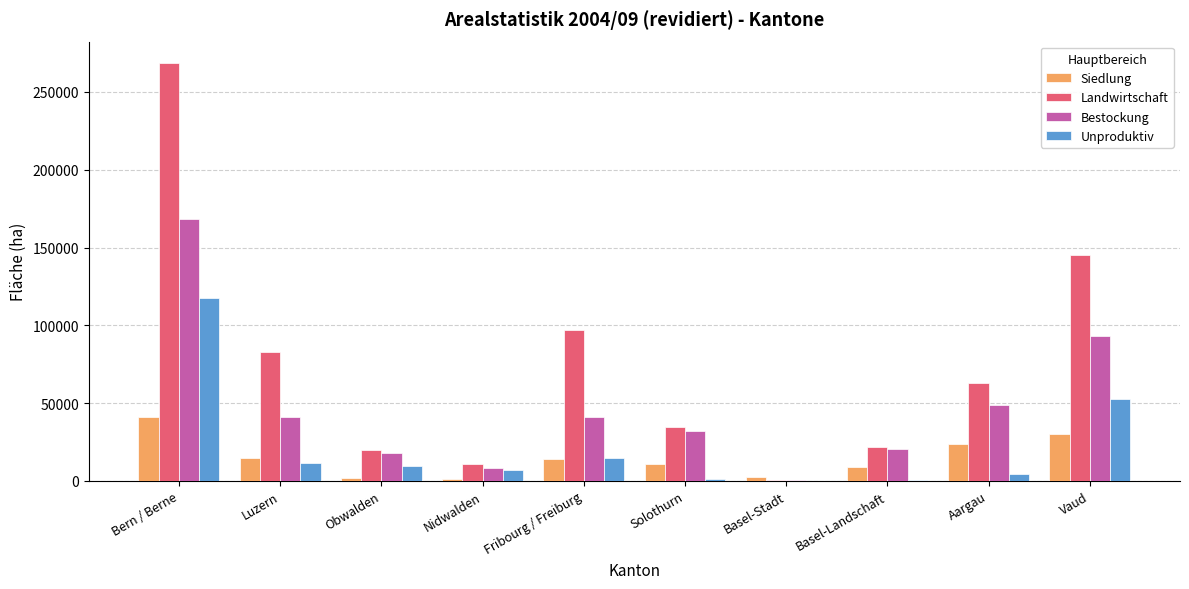

What is the sum of all Landwirtschaft values?

744932